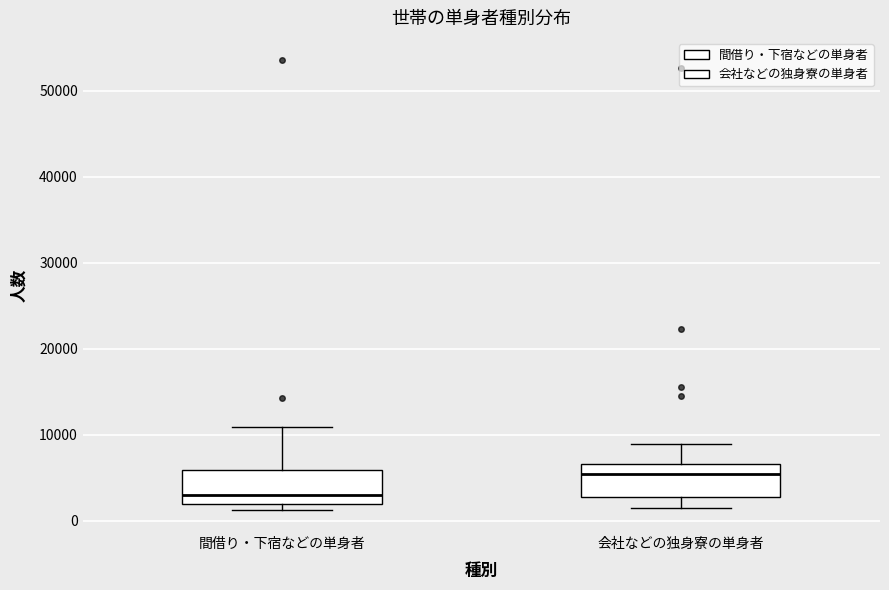

Reading left to right, read every box against the y-axis: the position of its median line, the range the box covers, and the ends of its whiskers. The values are not printed on the chart, so give them approximately, as read against the axis.

間借り・下宿などの単身者: median 3000, box 2000 to 6000, whiskers 1000 to 11000
会社などの独身寮の単身者: median 5000, box 3000 to 7000, whiskers 1000 to 9000